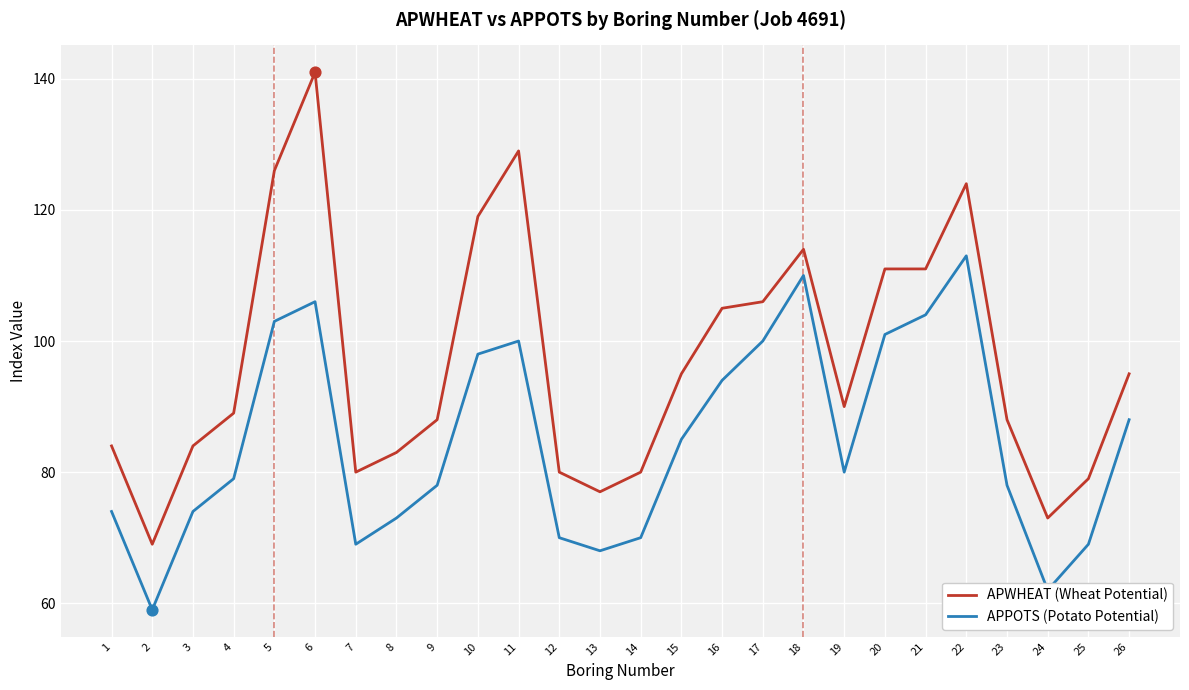

Which series has the widest spread of values?

APWHEAT (Wheat Potential)